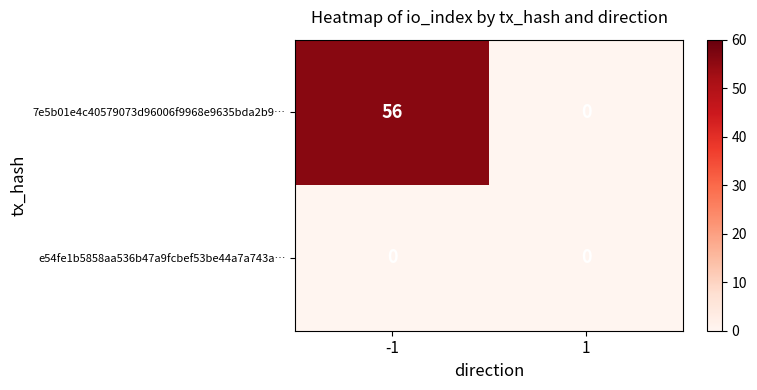

Which series has the largest range (max minus min)?

7e5b01e4c40579073d96006f9968e9635bda2b9…